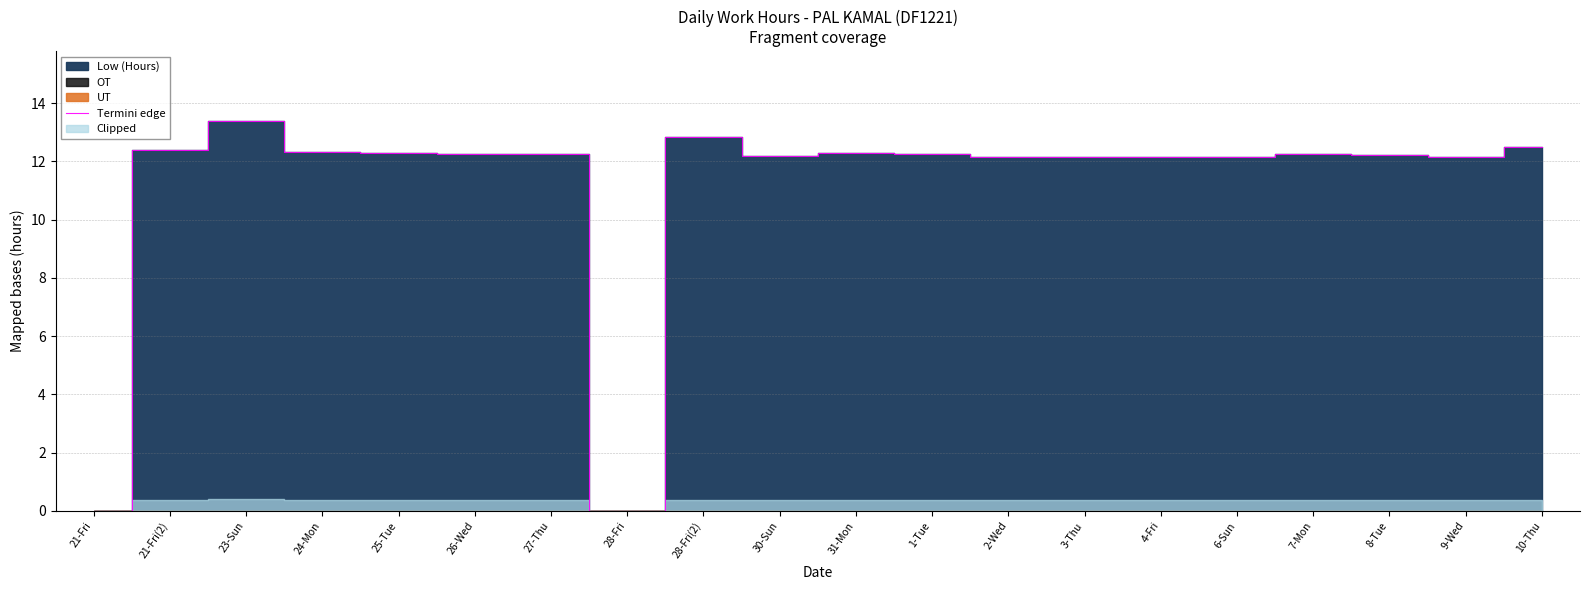

What is the value of the 18th point from the left?

12.2